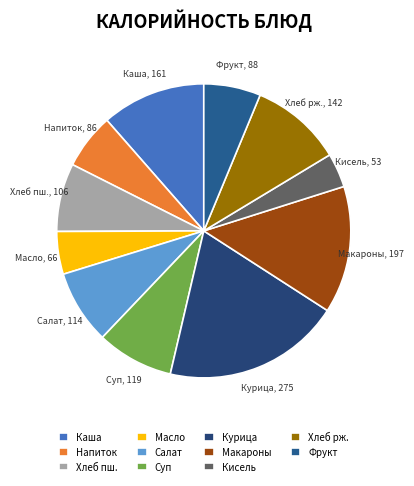

What is the ratio of the value at Макароны to the value at Фрукт?

2.2